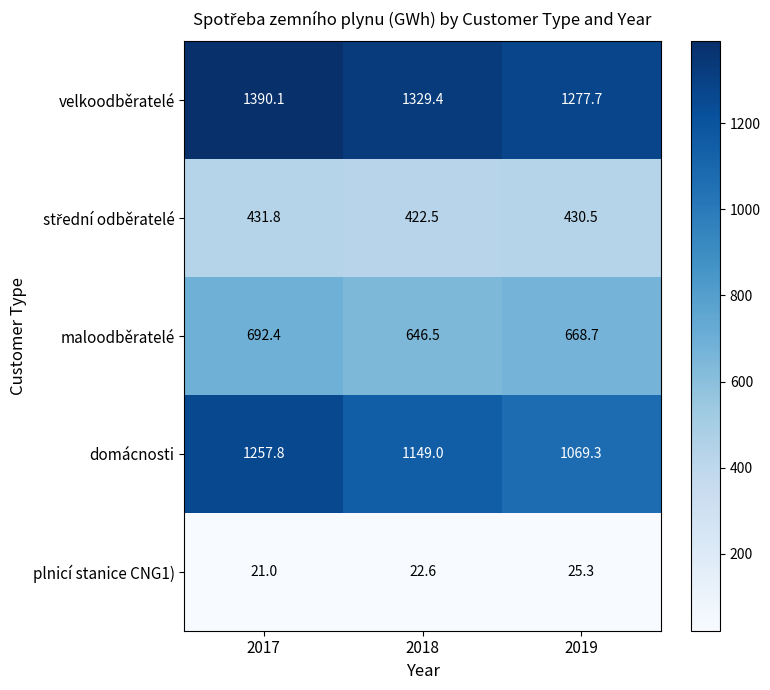

Is it true that maloodběratelé equals 188.7 at 2018?

False